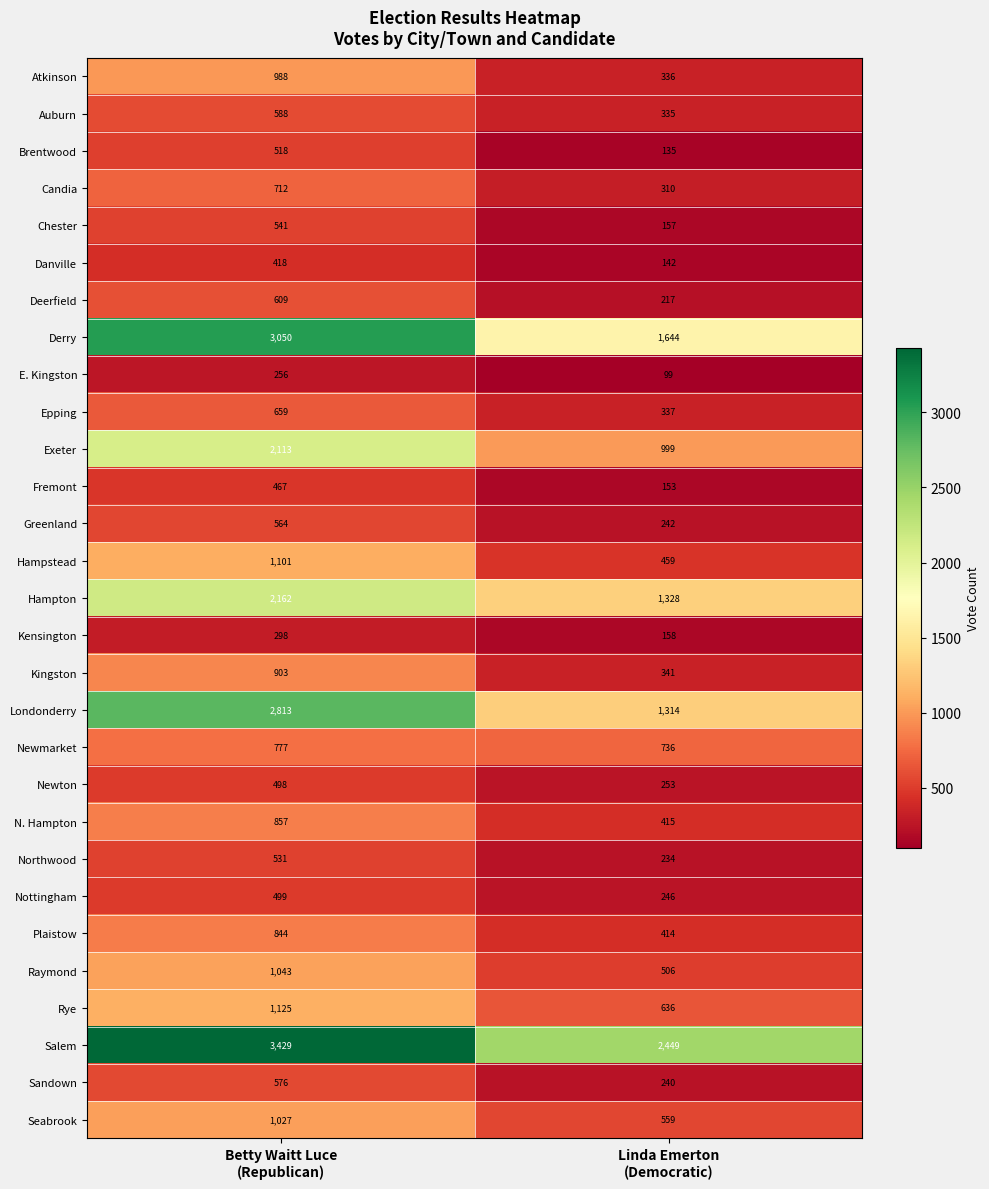

Rank the series by their maximum value, from lowest to highest.

E. Kingston, Kensington, Danville, Fremont, Newton, Nottingham, Brentwood, Northwood, Chester, Greenland, Sandown, Auburn, Deerfield, Epping, Candia, Newmarket, Plaistow, N. Hampton, Kingston, Atkinson, Seabrook, Raymond, Hampstead, Rye, Exeter, Hampton, Londonderry, Derry, Salem